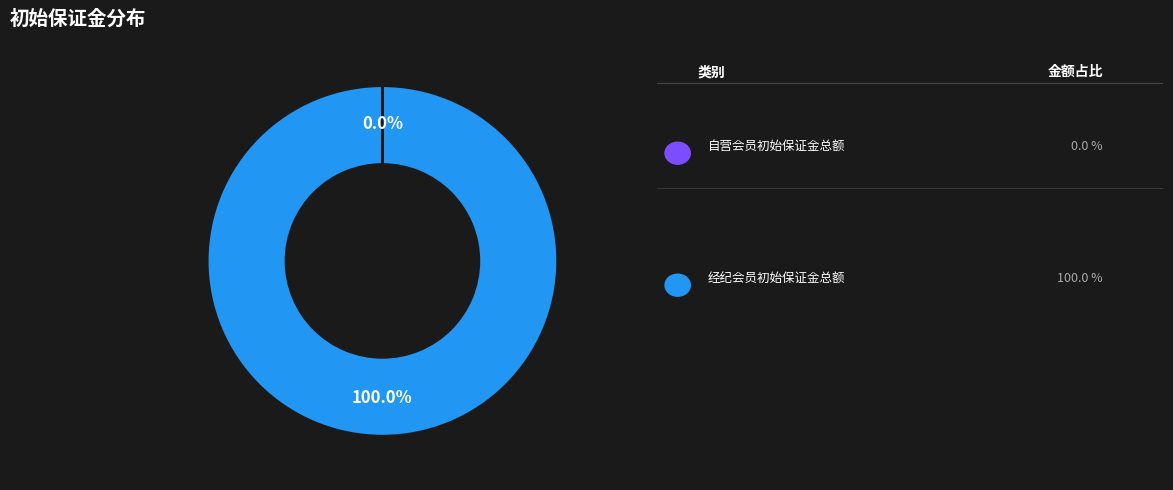

Is there a majority slice in this chart?

Yes